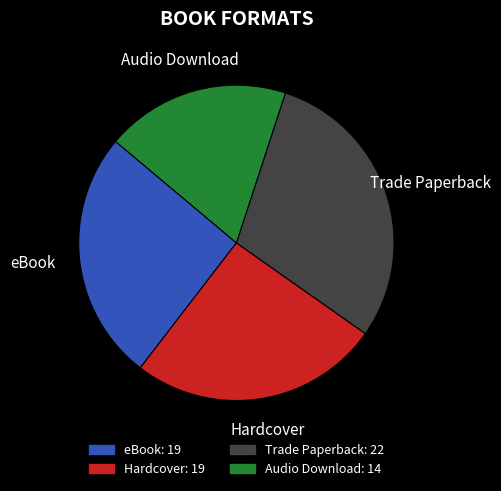

Combined, do Hardcover and eBook account for over 50%?

Yes